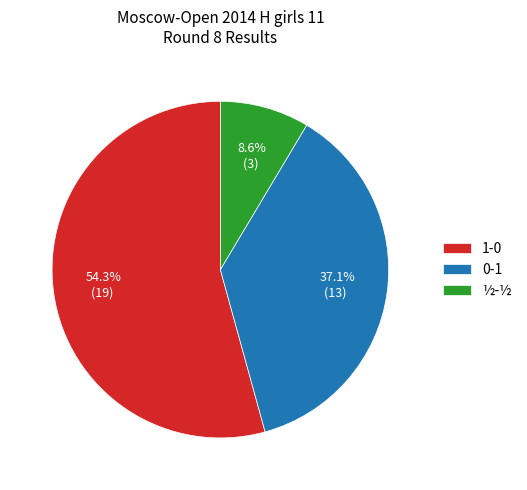

How much of the chart is everything except 1-0?

45.7%